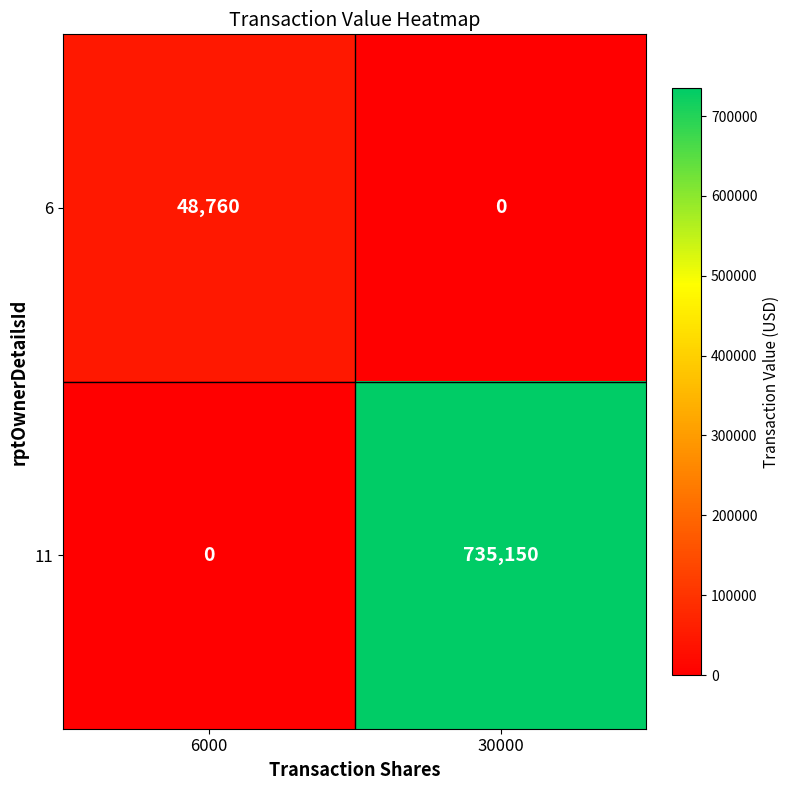

Rank the series by their maximum value, from highest to lowest.

11, 6